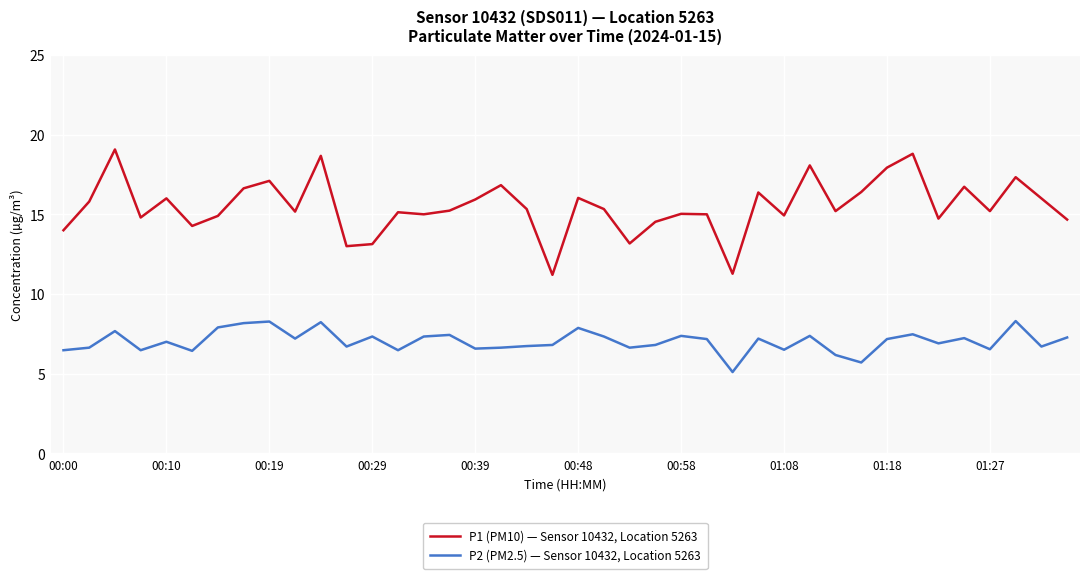

Rank the series by their maximum value, from lowest to highest.

P2 (PM2.5) — Sensor 10432, Location 5263, P1 (PM10) — Sensor 10432, Location 5263